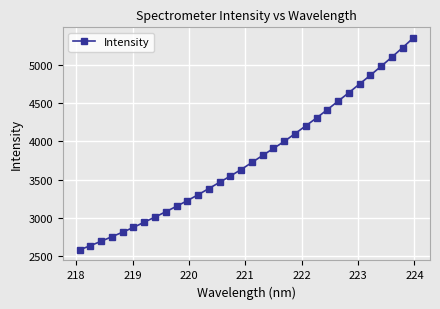

What is the sum of all values?

121044.9